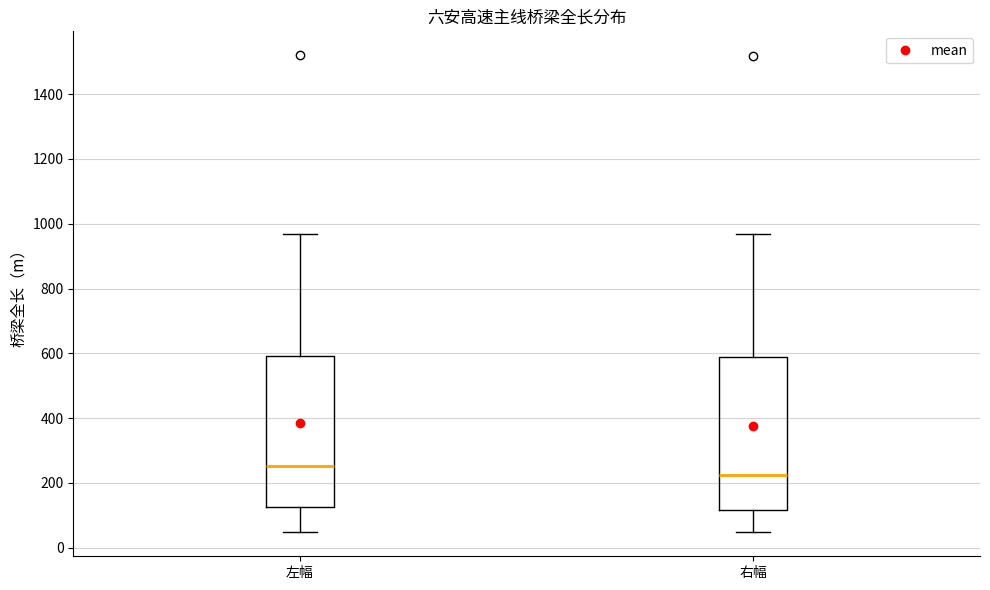

Where is the lower edge of the box for 左幅 on the y-axis? The values are not printed on the chart, so give them approximately, as read against the axis.

120